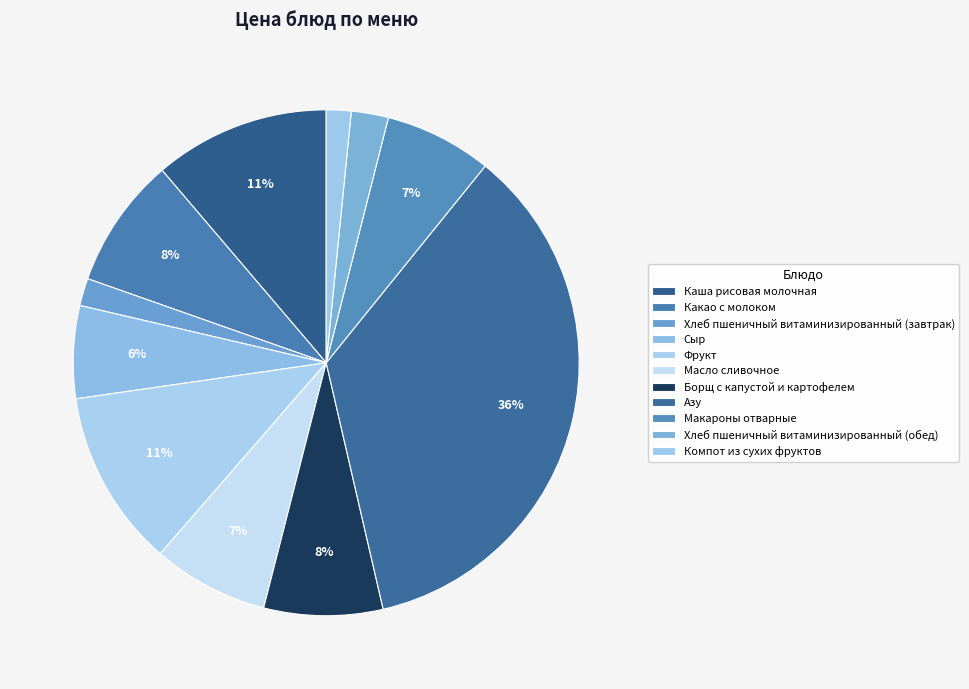

What percentage do Какао с молоком and Борщ с капустой и картофелем together represent?

16.0%